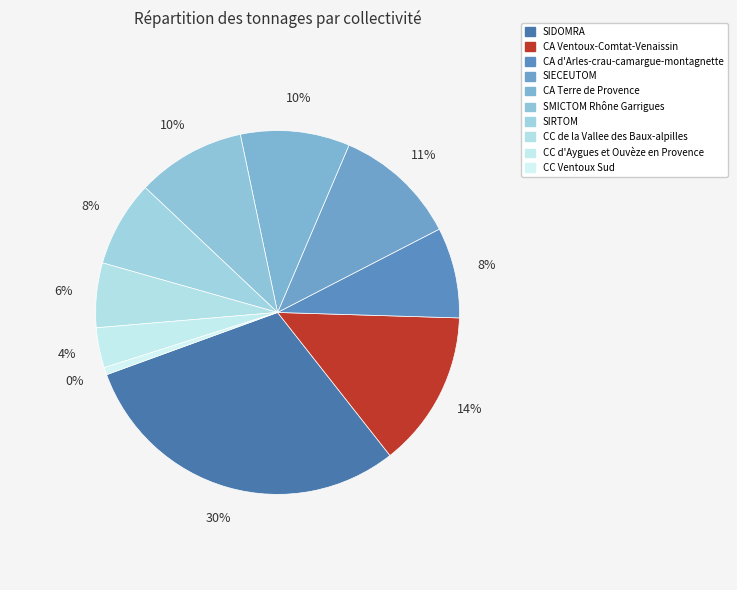

How many slices are in this pie chart?

10